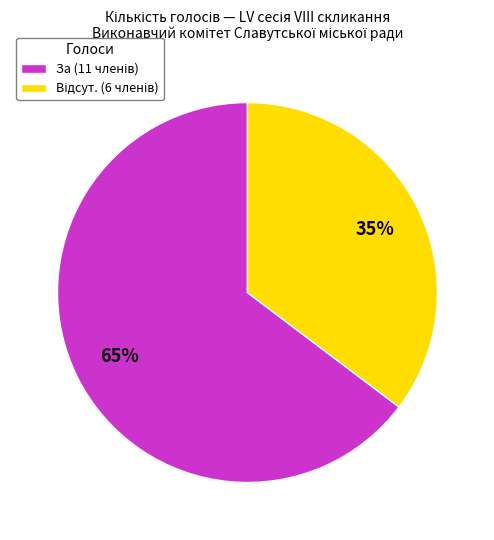

Is there a majority slice in this chart?

Yes